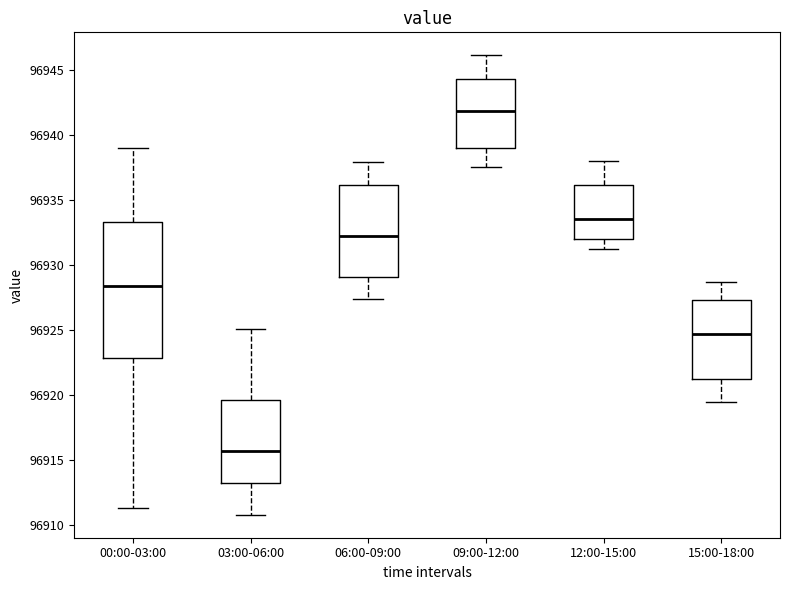

Reading left to right, transcribe this box plot: for each box, give where its median line is, the range the box spans, and where its two whiskers end, as read against the y-axis. The values are not printed on the chart, so give them approximately, as read against the axis.

00:00-03:00: median 96928.5, box 96923.0 to 96933.5, whiskers 96911.5 to 96939.0
03:00-06:00: median 96915.5, box 96913.5 to 96919.5, whiskers 96911.0 to 96925.0
06:00-09:00: median 96932.0, box 96929.0 to 96936.0, whiskers 96927.5 to 96938.0
09:00-12:00: median 96942.0, box 96939.0 to 96944.5, whiskers 96937.5 to 96946.0
12:00-15:00: median 96933.5, box 96932.0 to 96936.0, whiskers 96931.0 to 96938.0
15:00-18:00: median 96924.5, box 96921.0 to 96927.5, whiskers 96919.5 to 96928.5